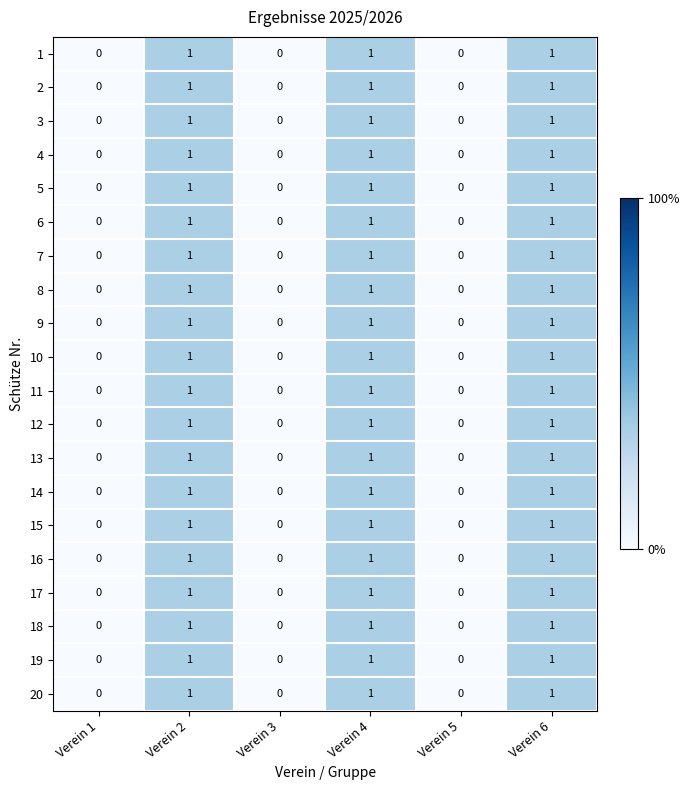

How many 12 values are between 0 and 1?

6